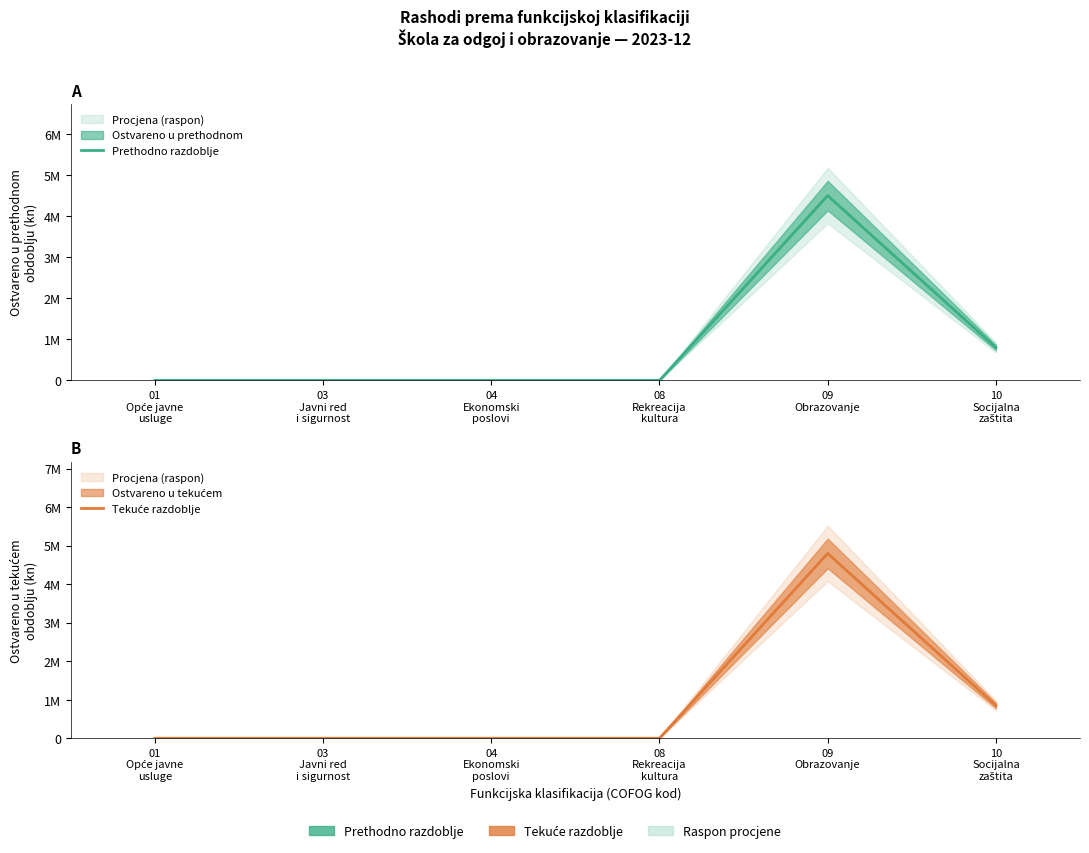

Between 03
Javni red
i sigurnost and 09
Obrazovanje, which series saw the biggest shift?

Tekuće razdoblje